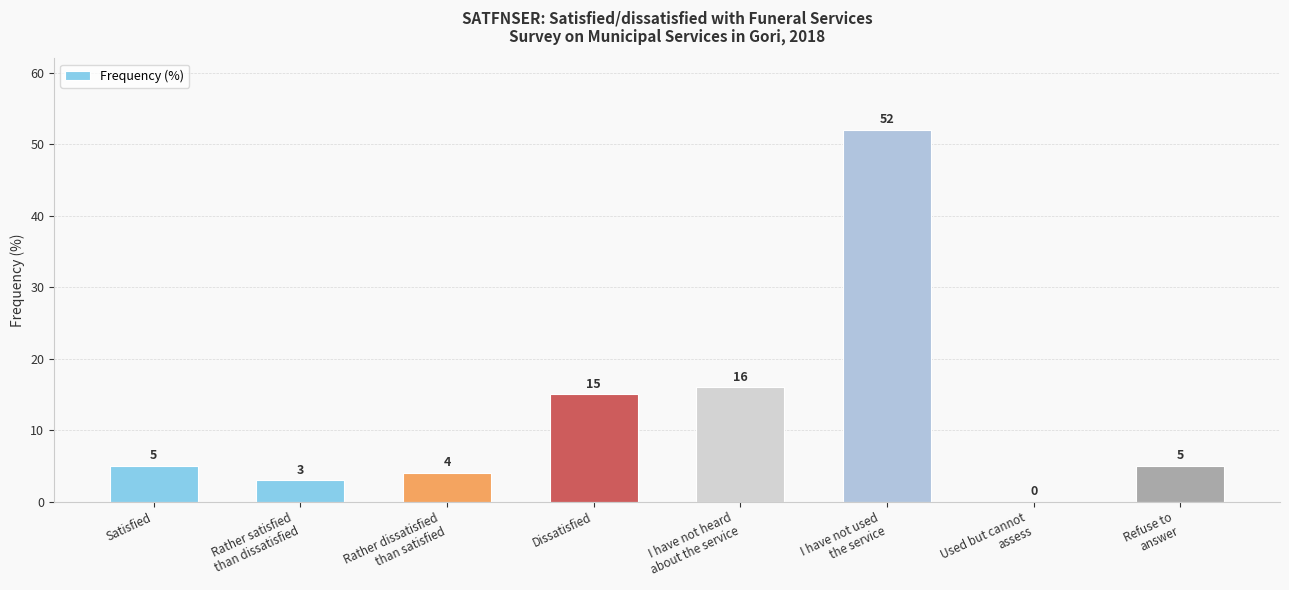

What is the sum of all values?

100